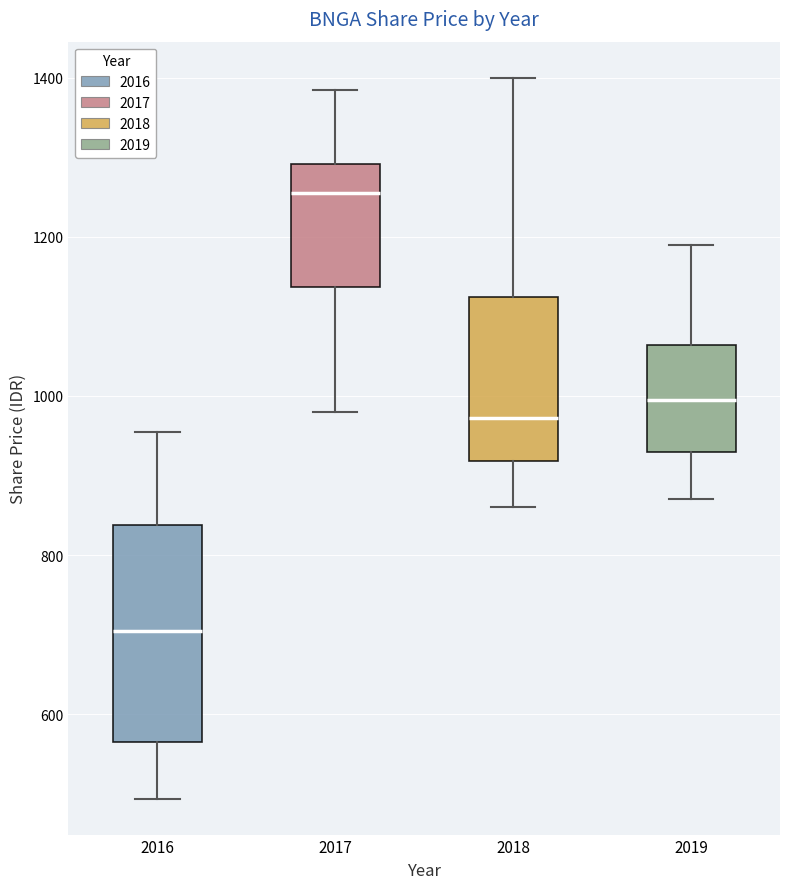

Where is the lower edge of the box at x = 2019 on the y-axis? The values are not printed on the chart, so give them approximately, as read against the axis.

940